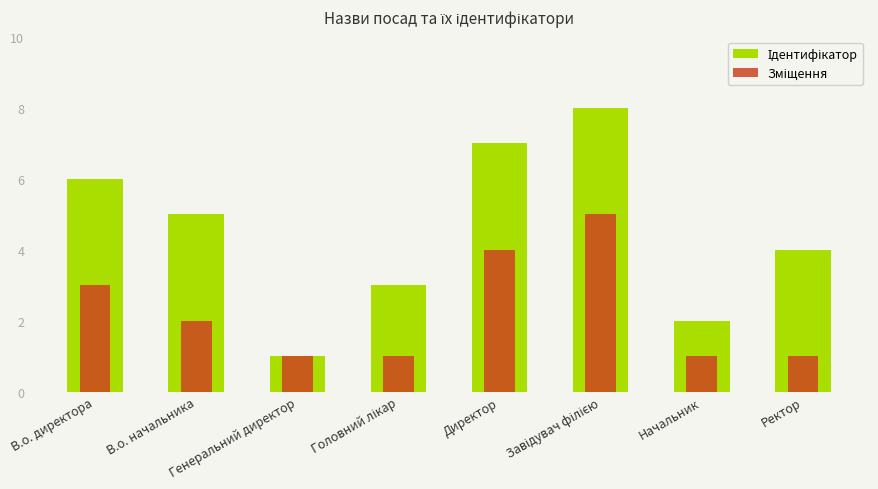

Rank the series by their maximum value, from lowest to highest.

Зміщення, Ідентифікатор